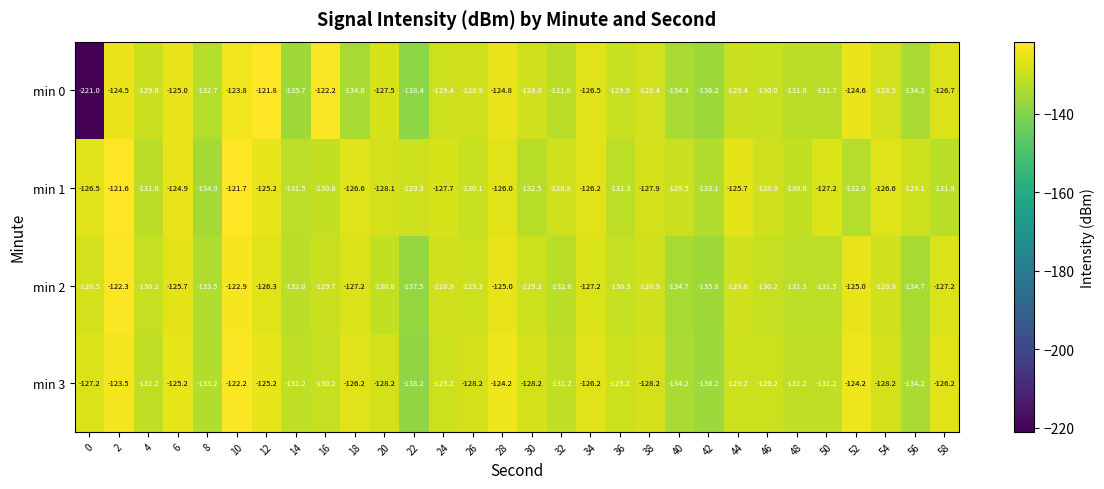

What is the spread (max minus min) of values at 54?

2.3